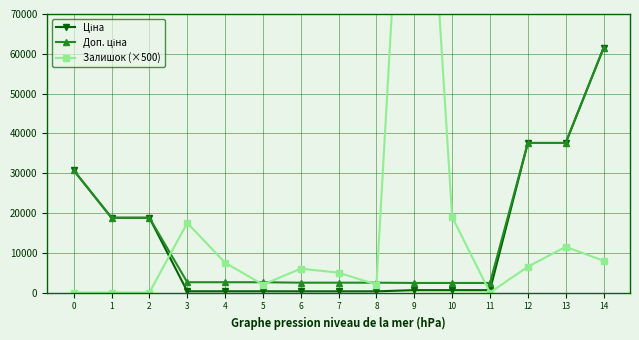

What is the average value of the Ціна series?

13909.9